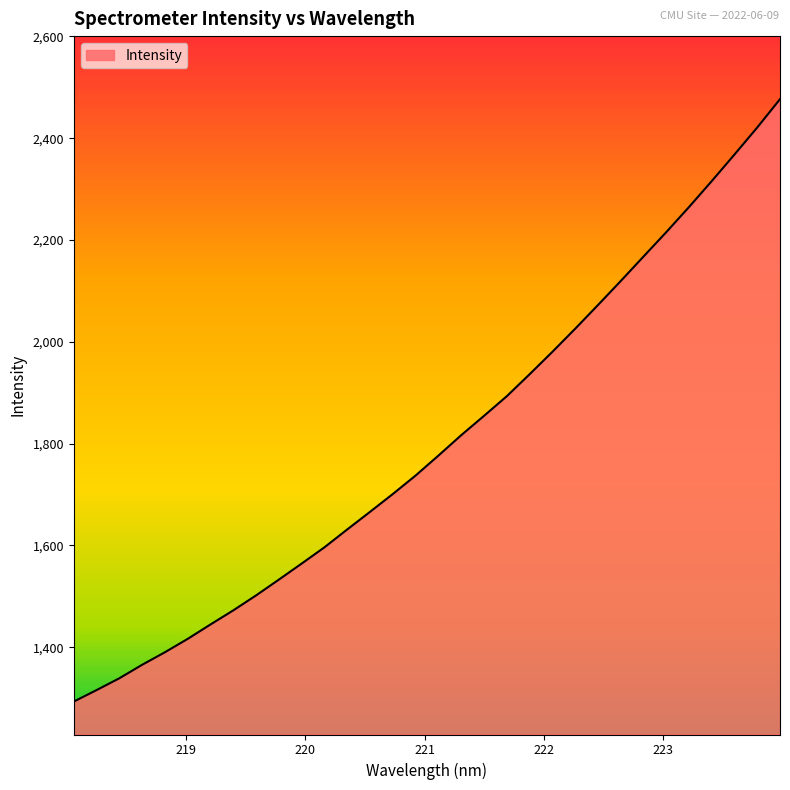

What is the minimum value shown in the chart?

1293.2